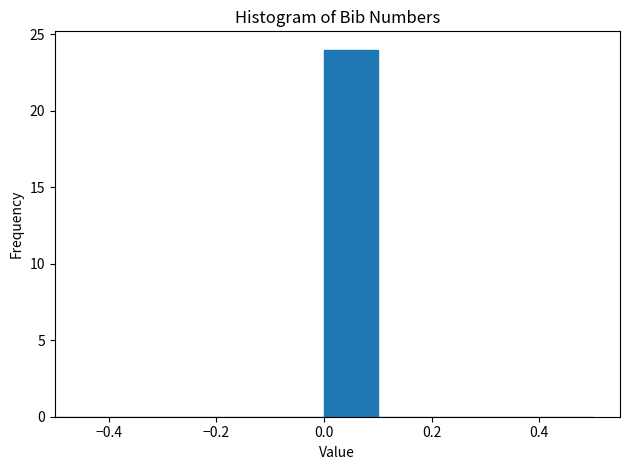

What is the height of the bar covering 0.0 to 0.1 on the x-axis? The values are not printed on the chart, so give them approximately, as read against the axis.

24